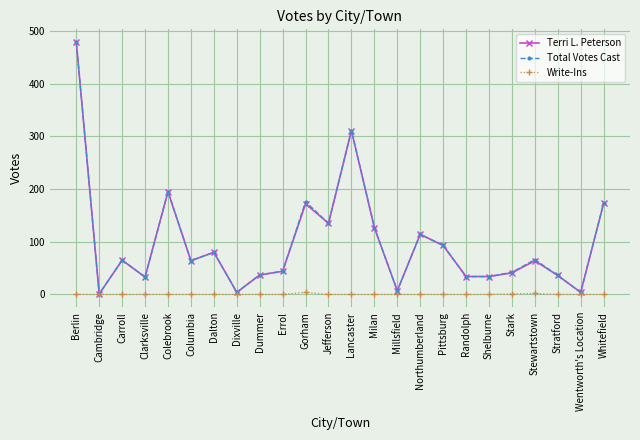

What is the minimum value for Total Votes Cast?

1